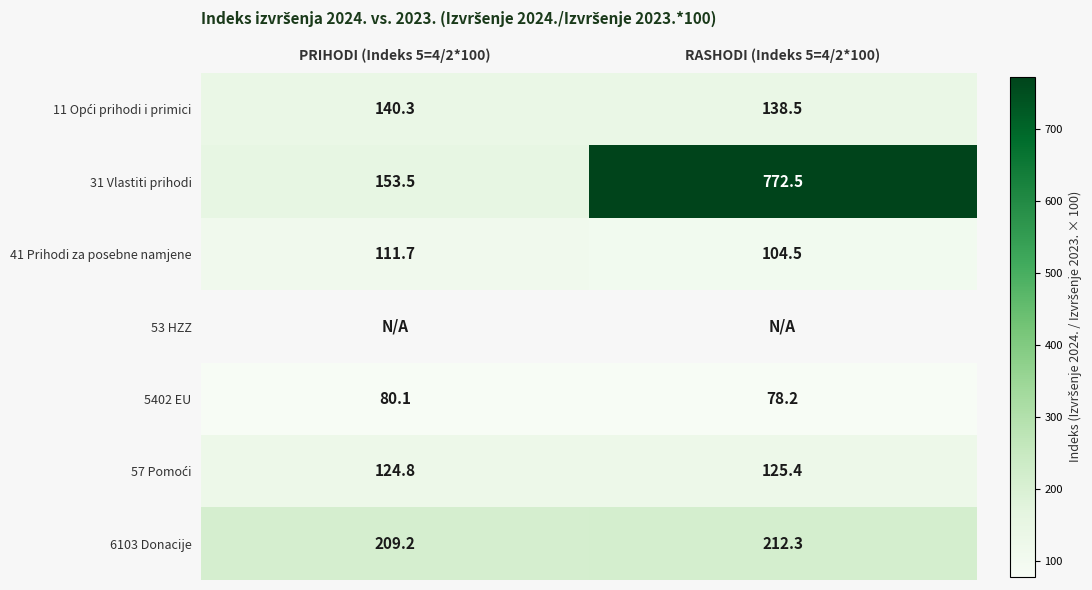

Is the value of 5402 EU at PRIHODI (Indeks 5=4/2*100) greater than the value of 31 Vlastiti prihodi at RASHODI (Indeks 5=4/2*100)?

No